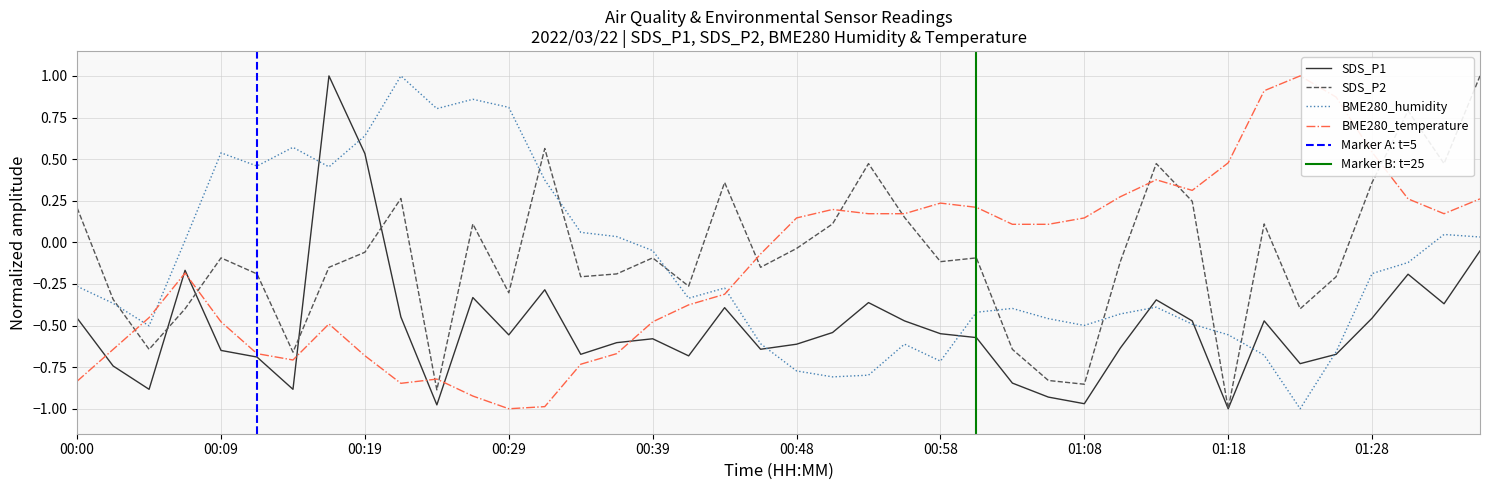

What is the lowest value of the SDS_P2 series?

-1.0